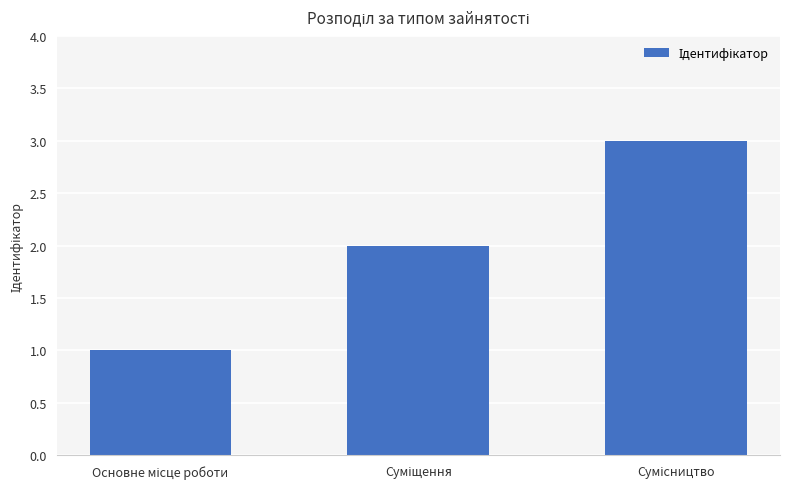

What is the maximum value shown in the chart?

3